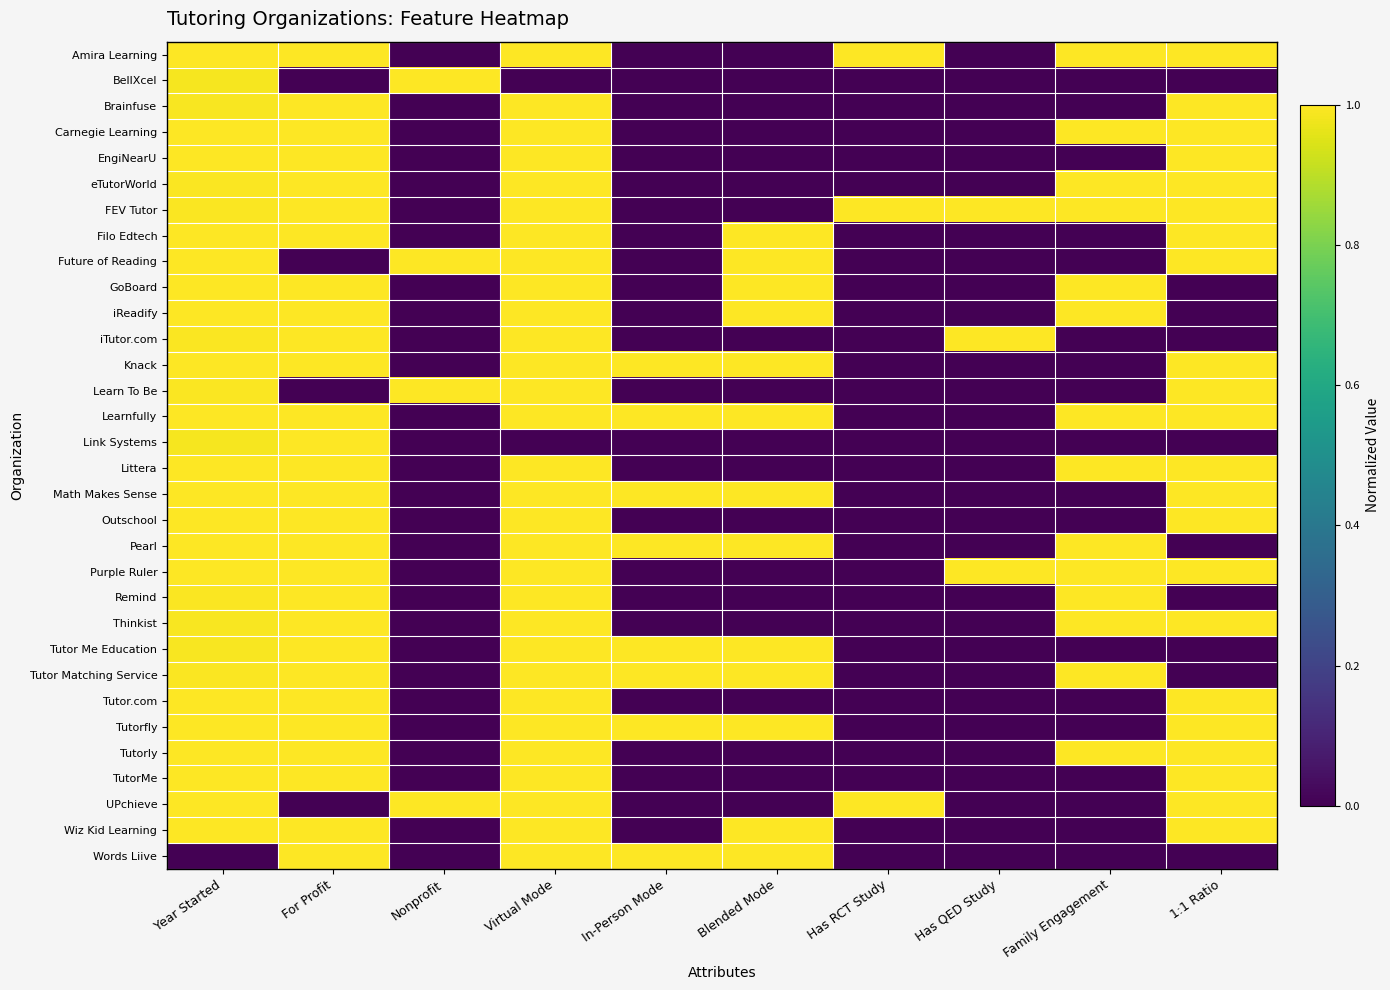

Which series has the largest total across all categories?

Learnfully